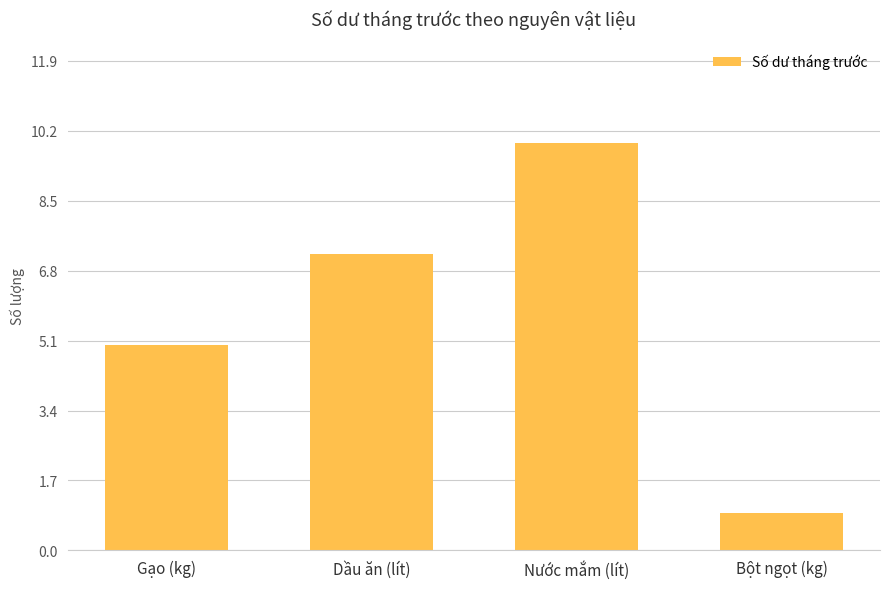

What is the label of the 1st bar from the right?

Bột ngọt (kg)